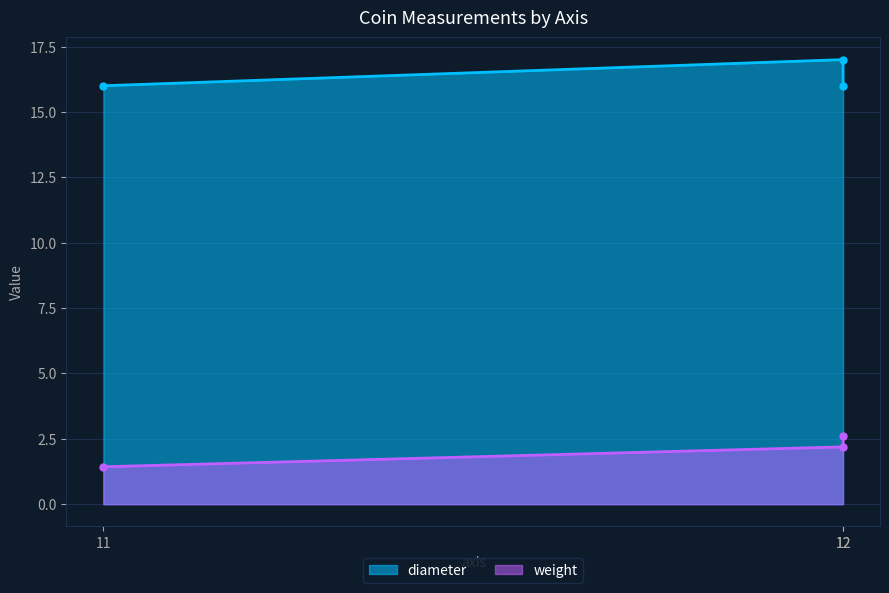

Reading right to left, what are all the values shown in this chart?

weight: 2.6	2.2	1.4
diameter: 16.0	17.0	16.0